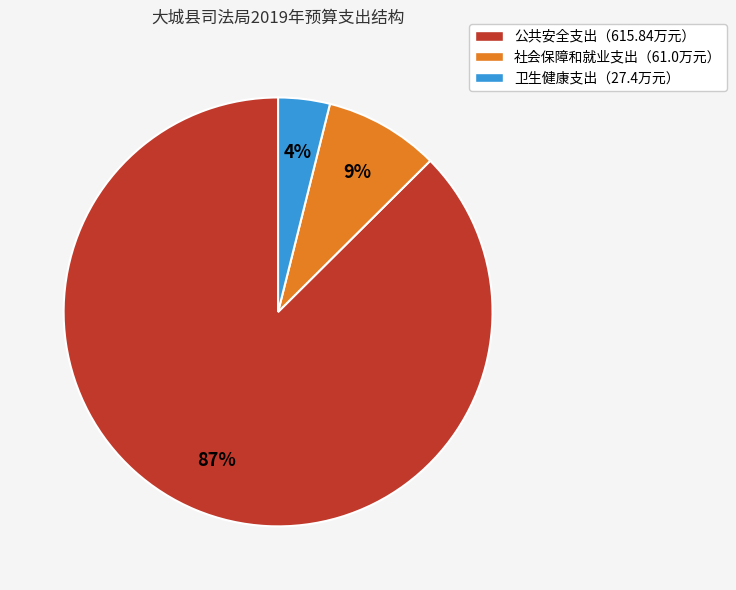

Is it true that 公共安全支出（615.84万元） is 77% of the pie?

False